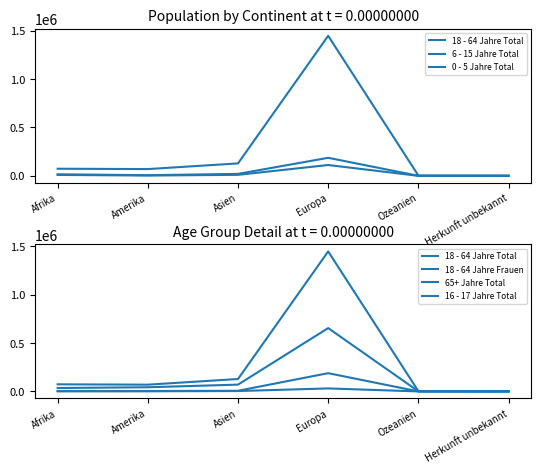

Where is 6 - 15 Jahre Total nearest to the value 93434?

Asien